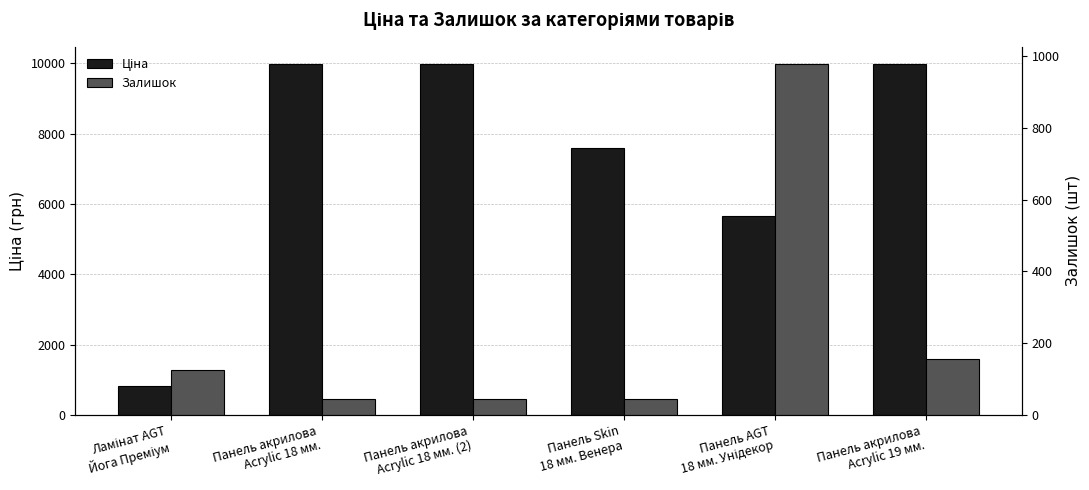

How many groups of bars are there?

6